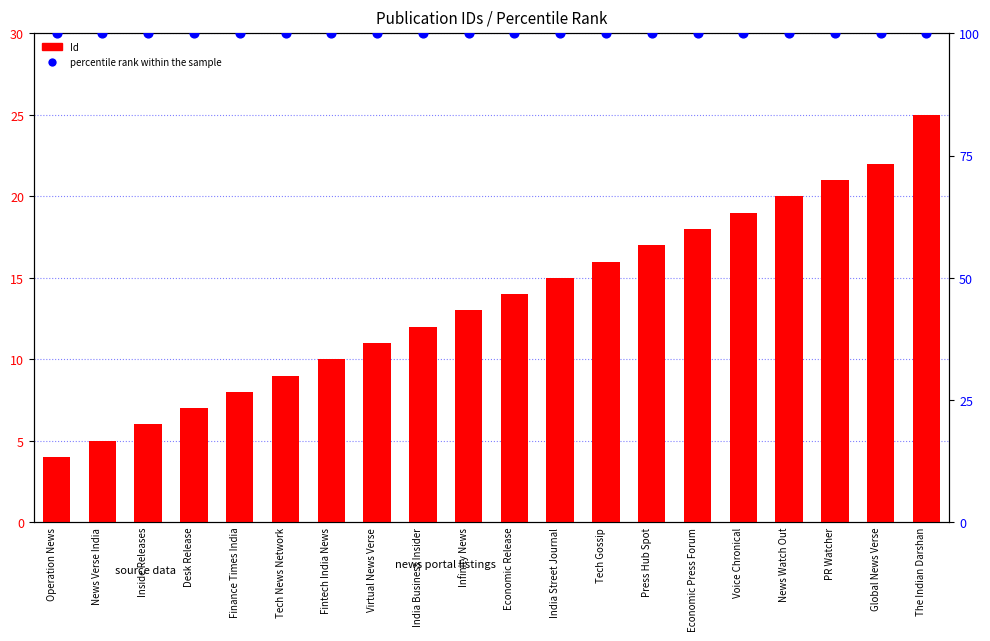

Which series contains the highest Y value?

percentile rank within the sample